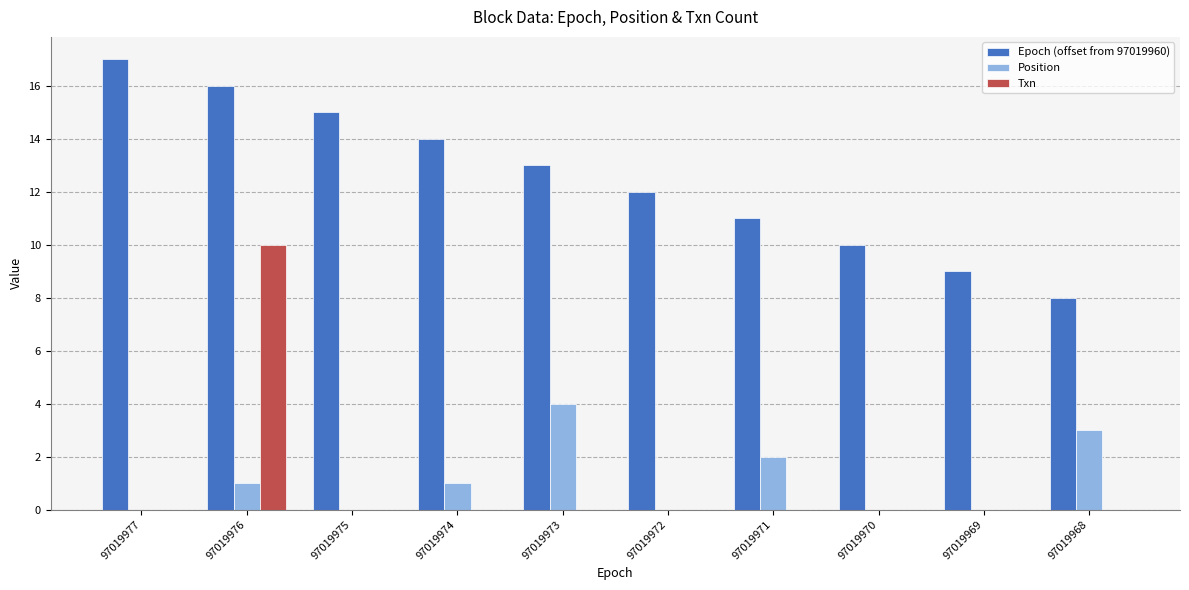

Which category has the highest value in the Txn series?

97019976